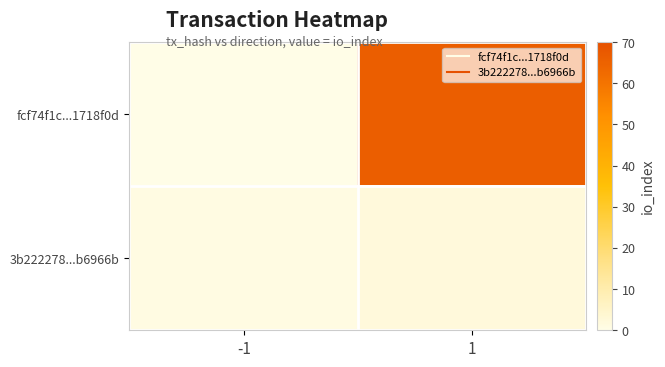

Count the number of categories in the chart.

2